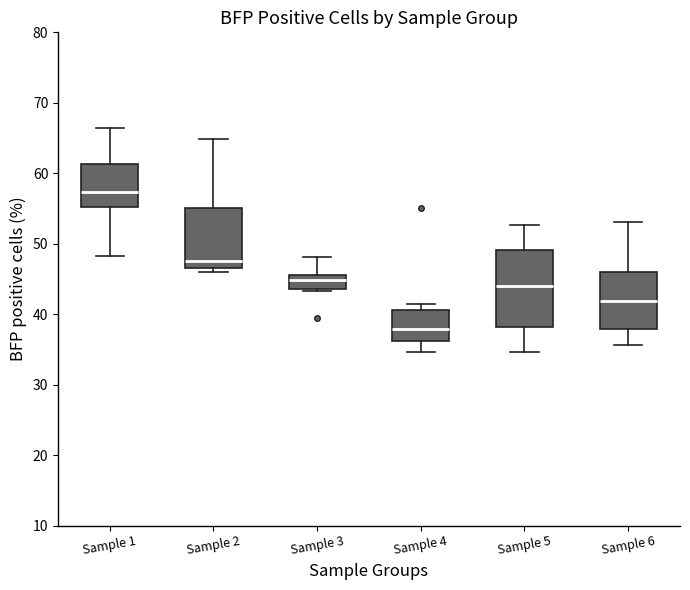

Reading left to right, read every box against the y-axis: the position of its median line, the range the box covers, and the ends of its whiskers. The values are not printed on the chart, so give them approximately, as read against the axis.

Sample 1: median 57, box 55 to 61, whiskers 48 to 66
Sample 2: median 48, box 47 to 55, whiskers 46 to 65
Sample 3: median 45, box 44 to 46, whiskers 43 to 48
Sample 4: median 38, box 36 to 41, whiskers 35 to 41 (just above the box's upper edge)
Sample 5: median 44, box 38 to 49, whiskers 35 to 53
Sample 6: median 42, box 38 to 46, whiskers 36 to 53